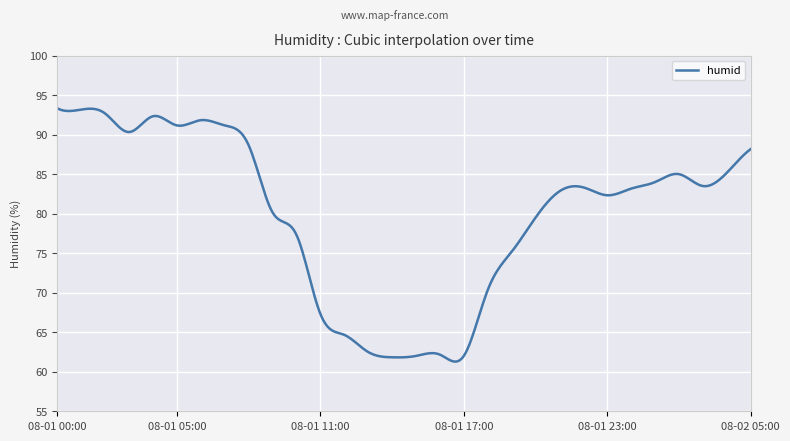

What is the difference between the maximum and minimum values?

32.0